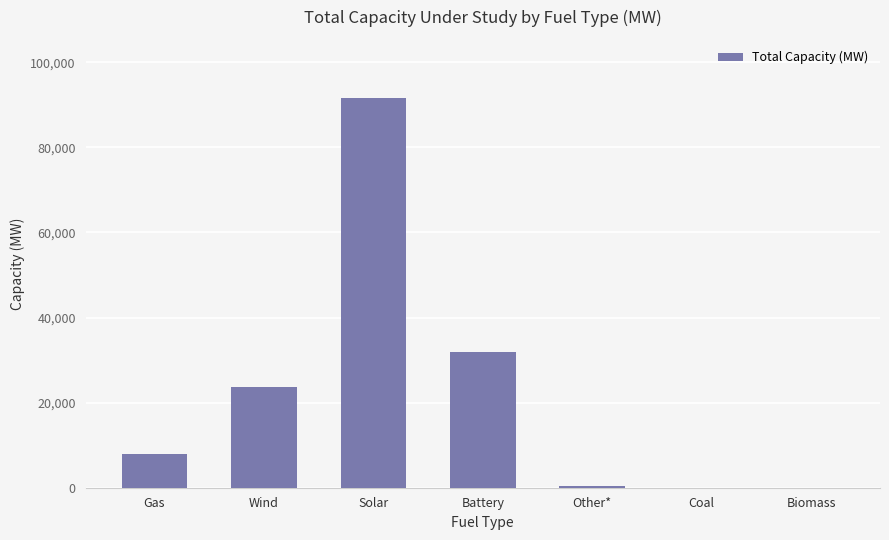

What is the sum of the values at Other* and Wind?

24140.2